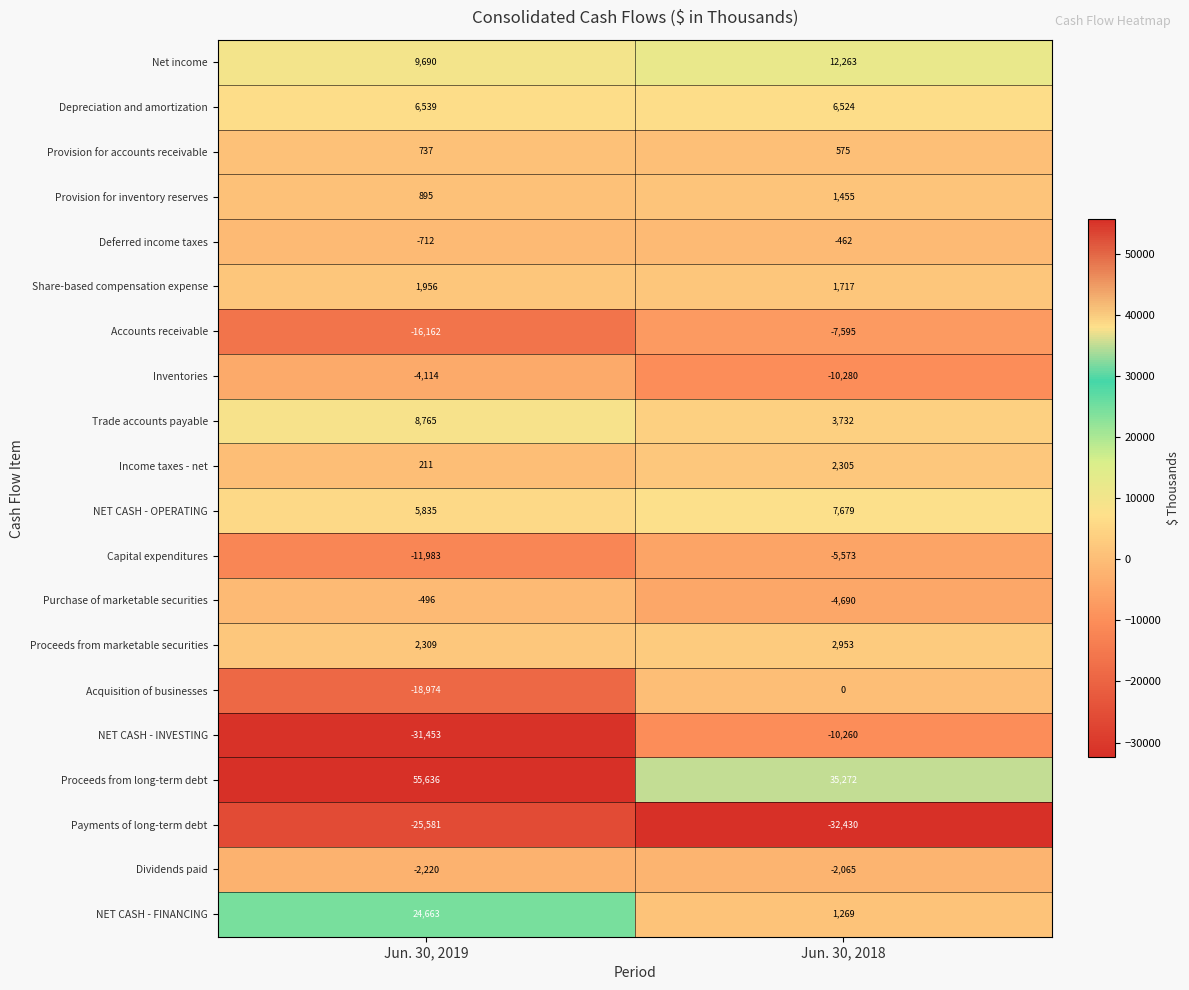

What is the minimum value shown in the chart?

-32430